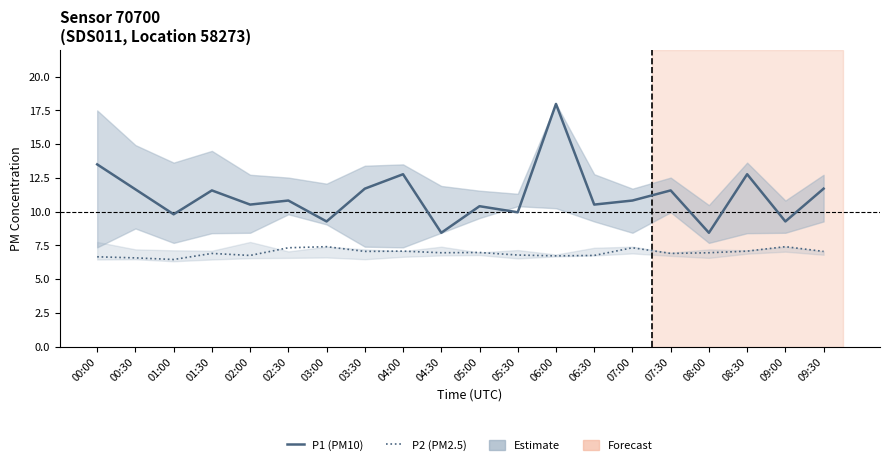

At which category does P2 (PM2.5) reach its first local peak?

01:30